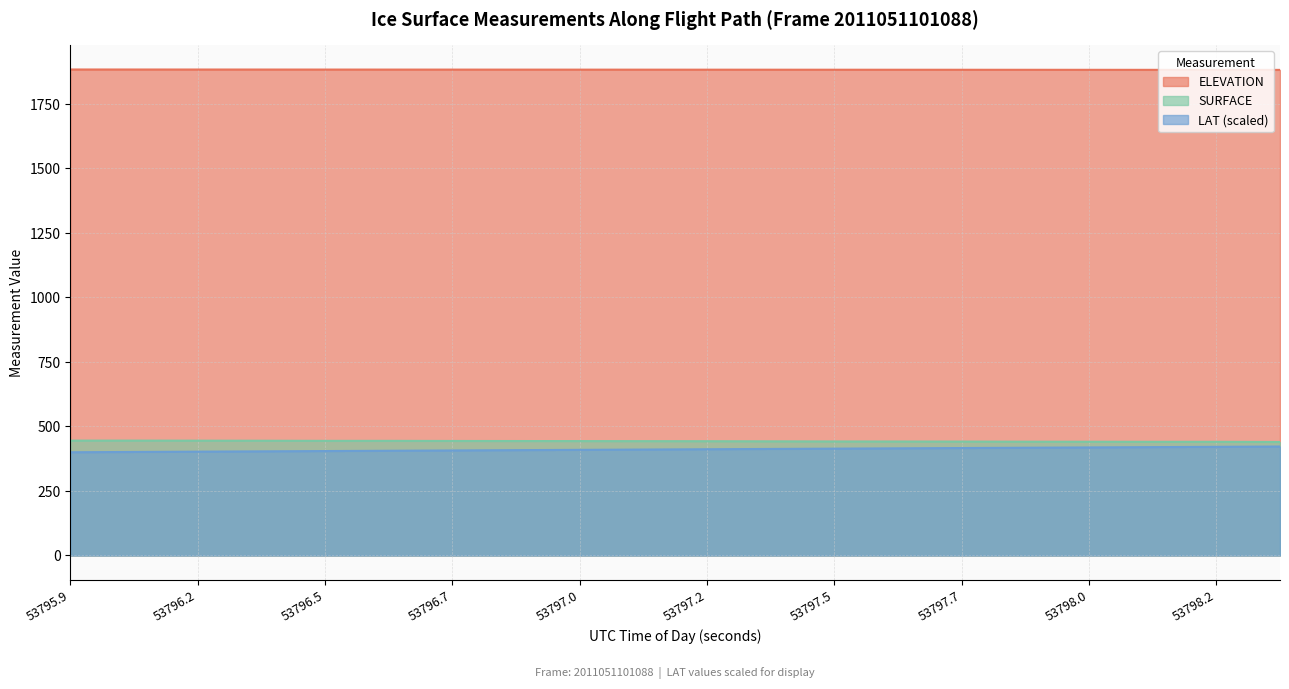

At which label is LAT closest to 411?

53797.098